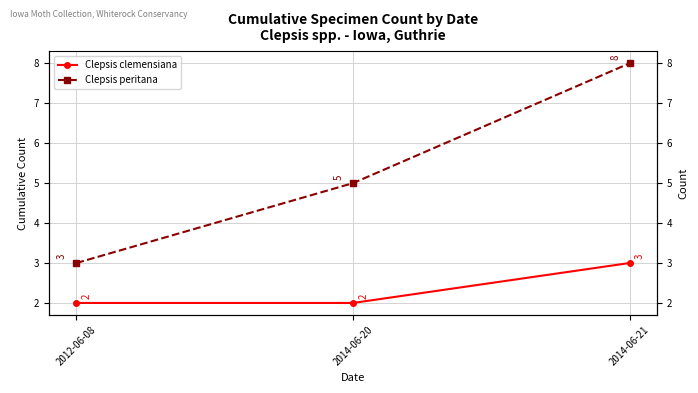

Rank the series by their average value, from lowest to highest.

Clepsis clemensiana, Clepsis peritana